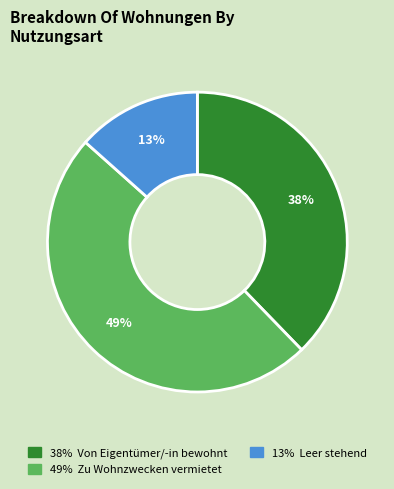

Is there any slice that represents more than half of the pie?

No